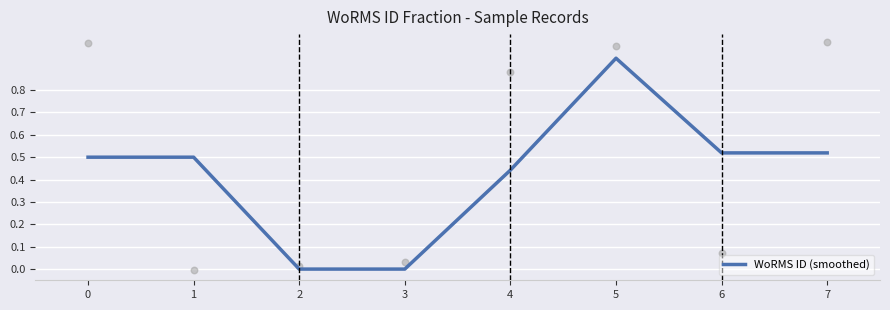

The WoRMS ID (smoothed) series shows 0.3 at 5. True or false?

False